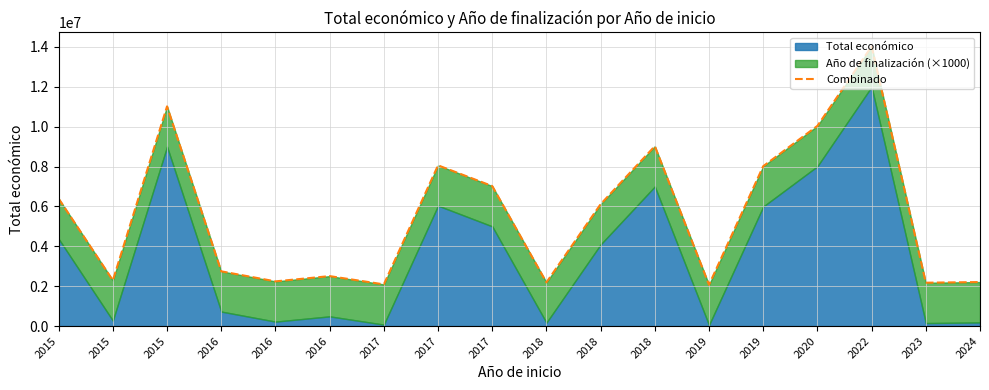

What is the approximate value at 2024?

2207152